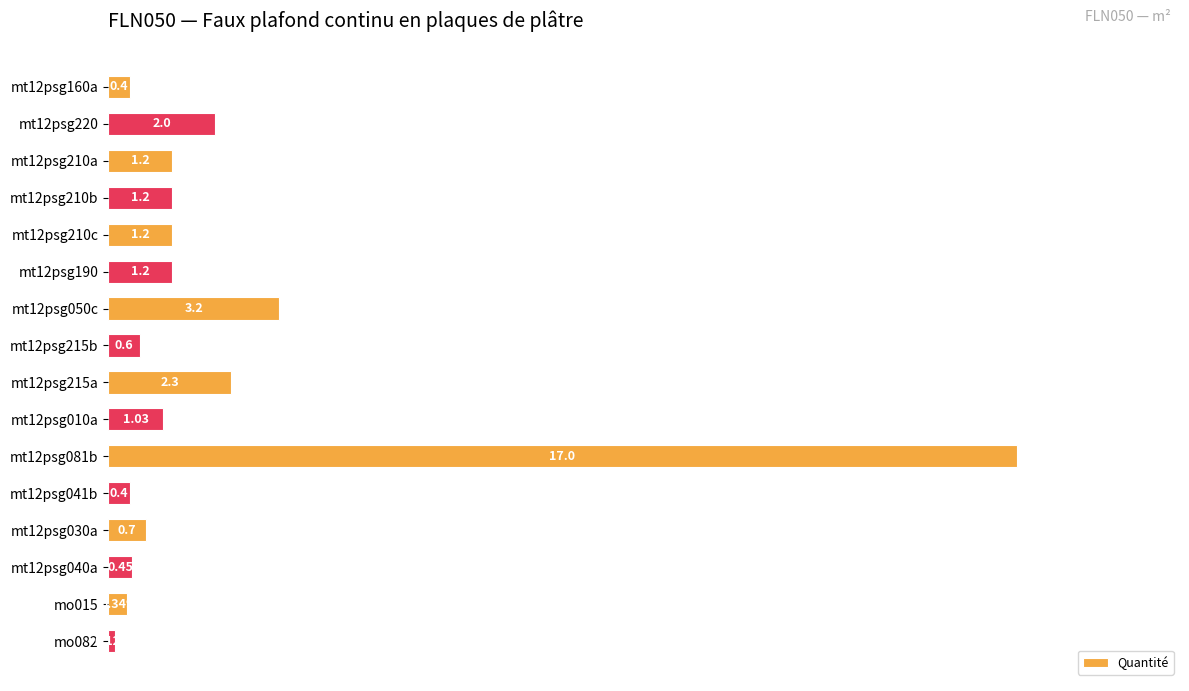

What is the difference between the second highest and second lowest values?

2.9